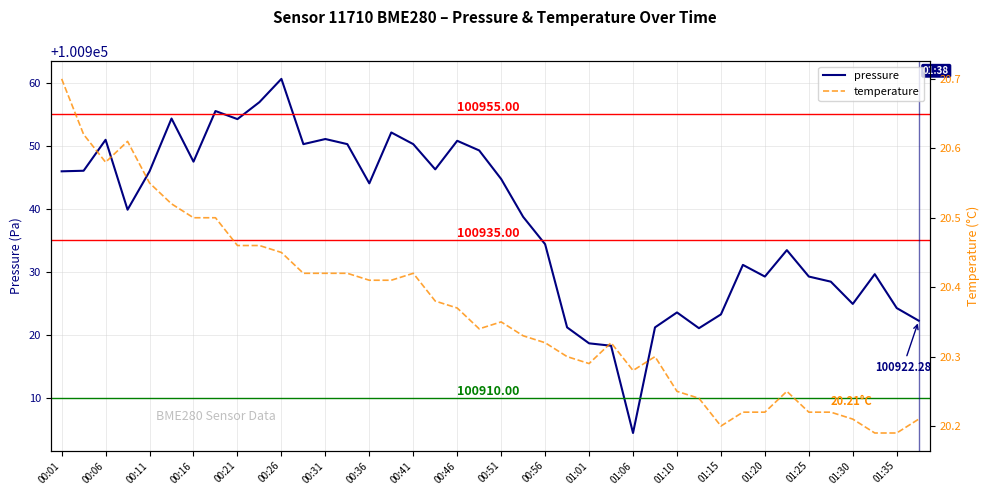

Is it true that temperature equals 12.6 at 00:31?

False